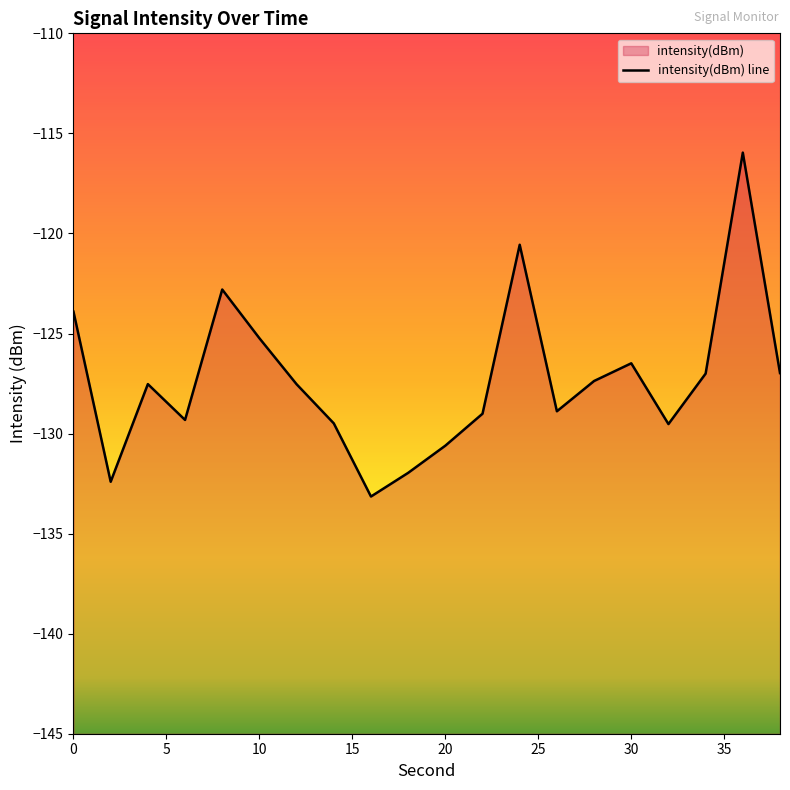

Does the chart have visible grid lines?

No